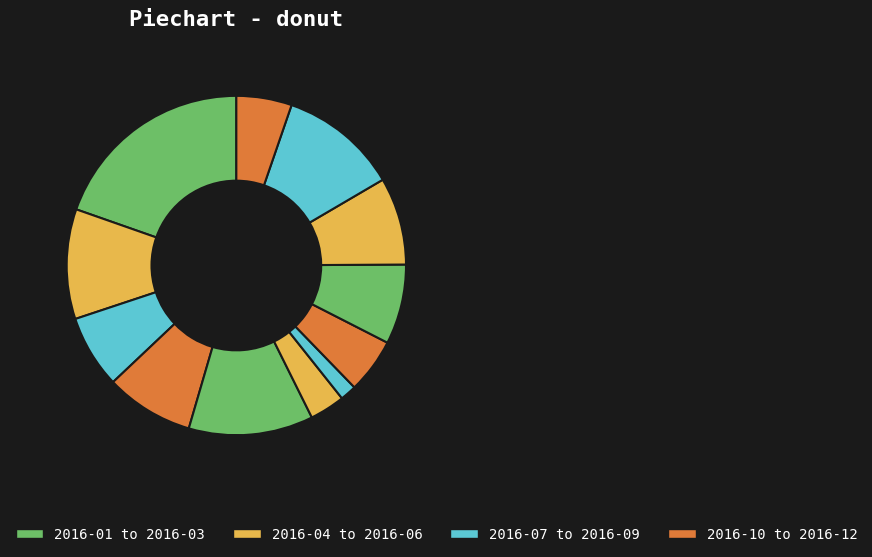

What is the largest slice in the pie chart?

2016-01